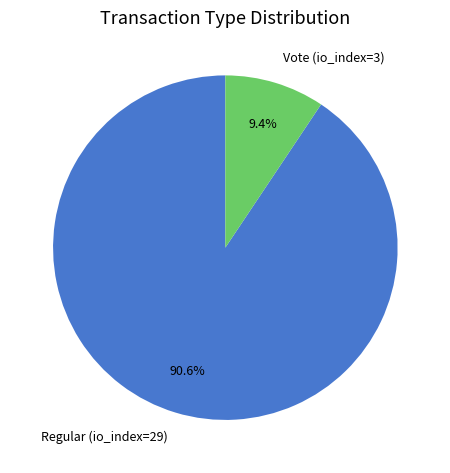

Which category accounts for the majority?

Regular (io_index=29)